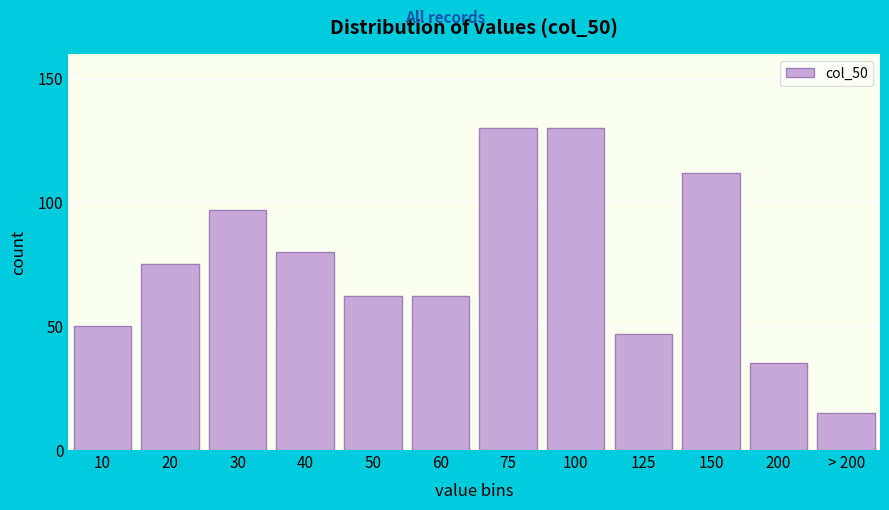

Reading right to left, extract all data points from this chart.

15	35	112	47	130	130	62	62	80	97	75	50